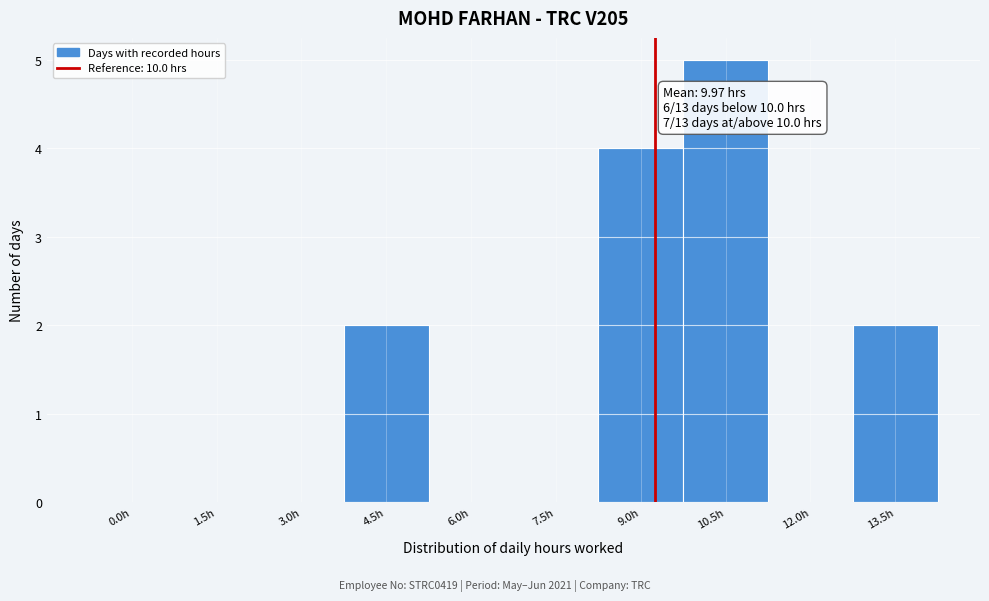

Reading right to left, transcribe all the data shown in this chart.

13.5h=2	12.0h=0	10.5h=5	9.0h=4	7.5h=0	6.0h=0	4.5h=2	3.0h=0	1.5h=0	0.0h=0